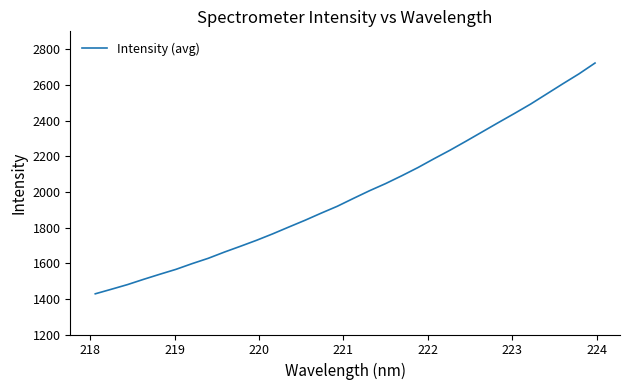

True or false: there are more than 0 points higher than both neighbors.

False